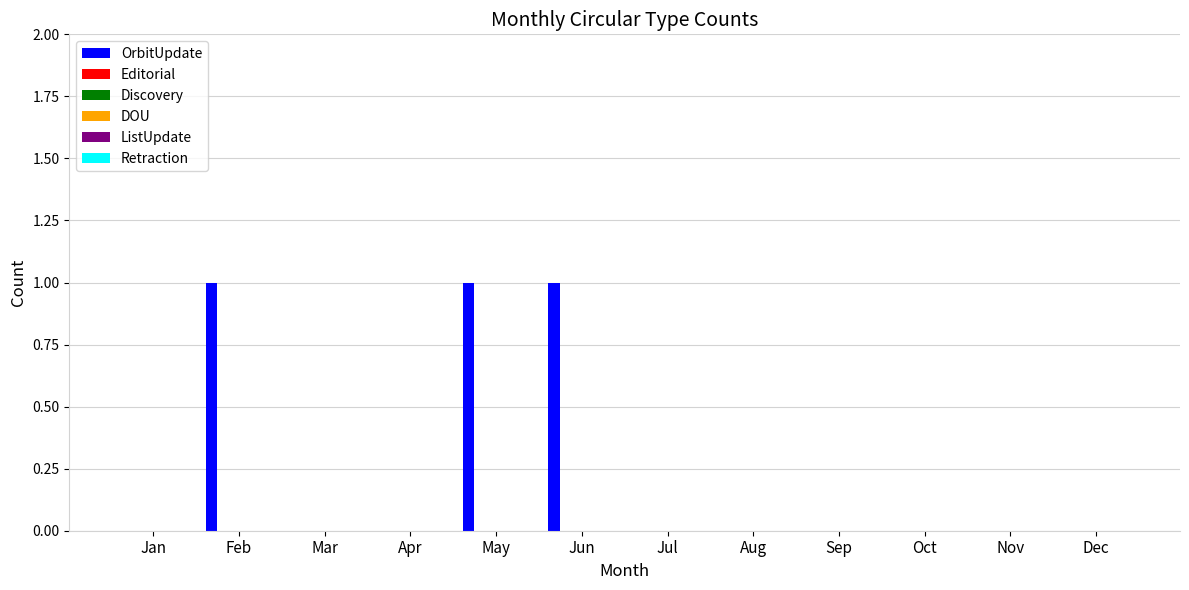

What is the sum of all values?

3